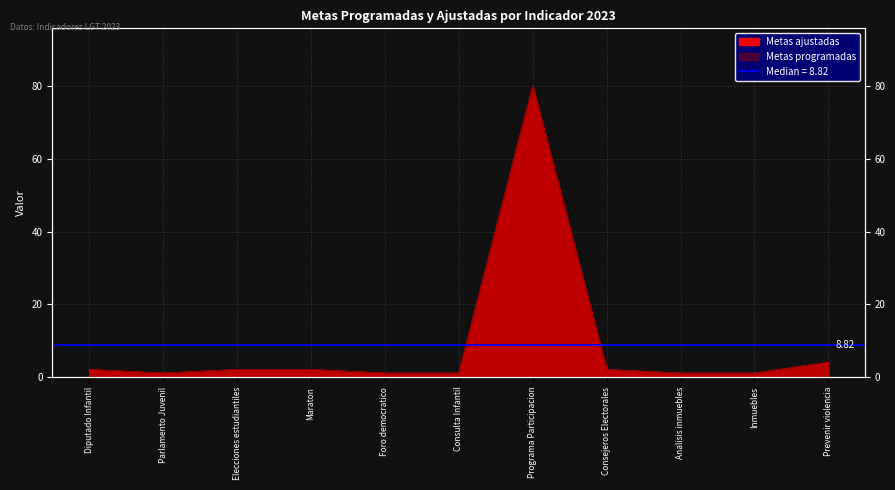

What is the difference between the maximum and minimum values in the Metas ajustadas series?

79